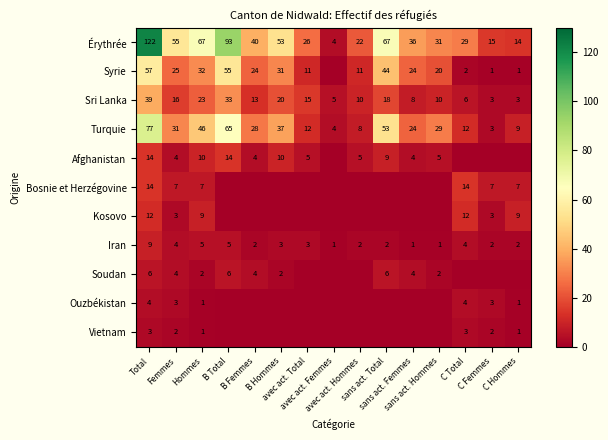

What is the difference between the highest and lowest values at B Total?

93